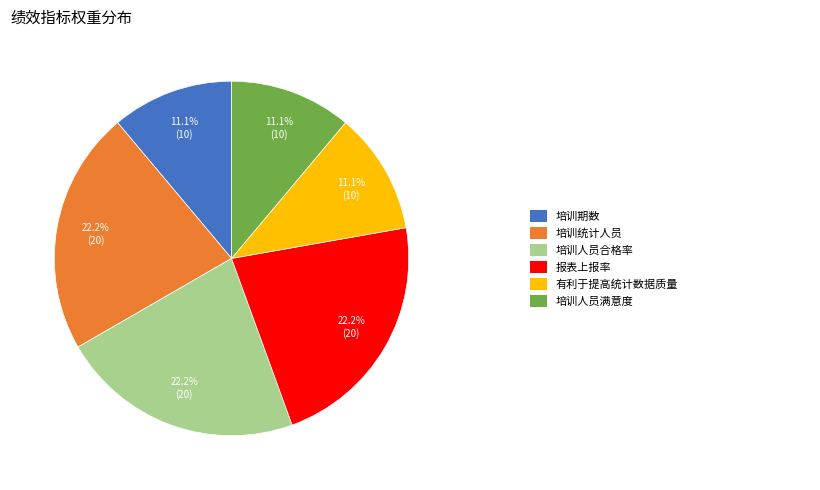

Is there any slice that represents more than half of the pie?

No